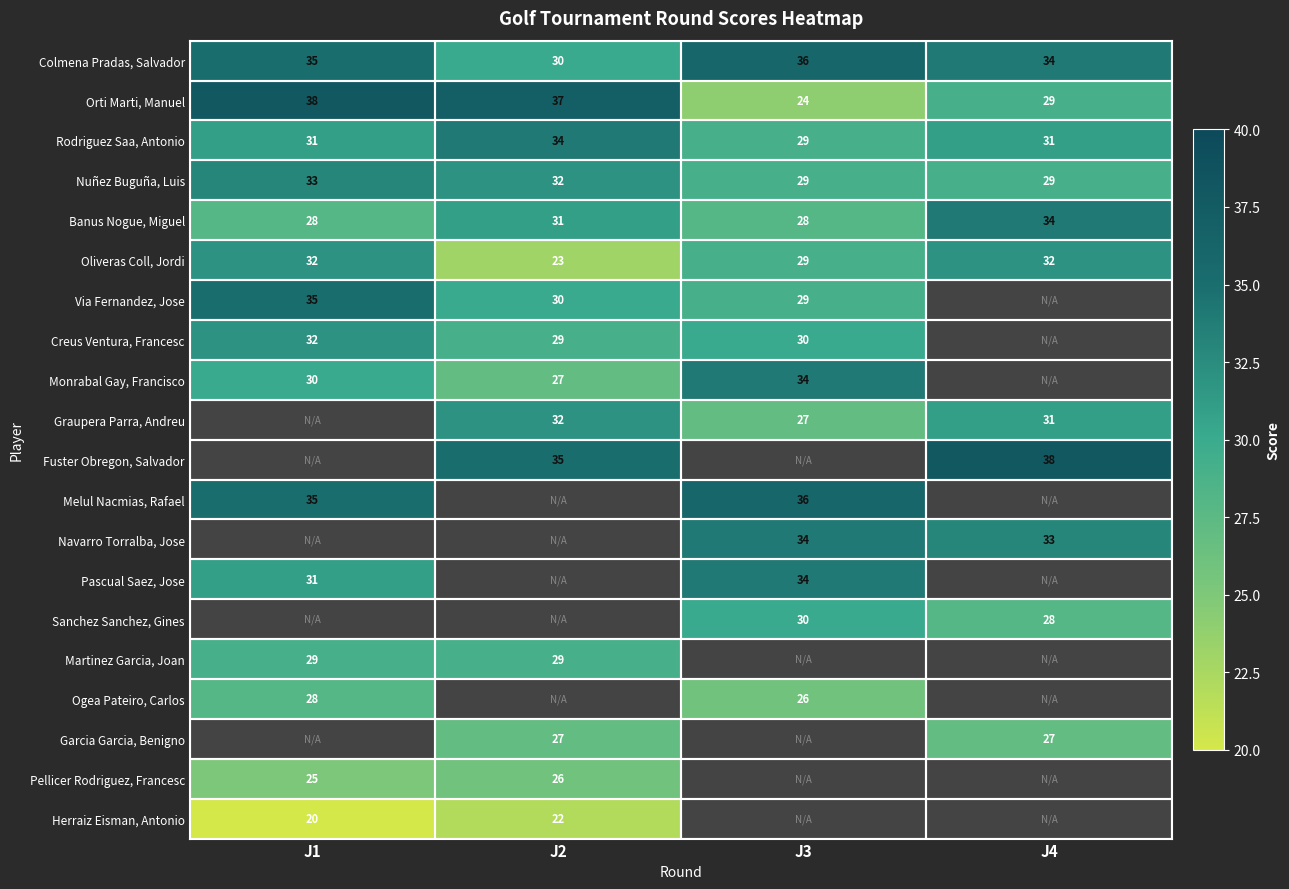

How many data points does each series have?

4